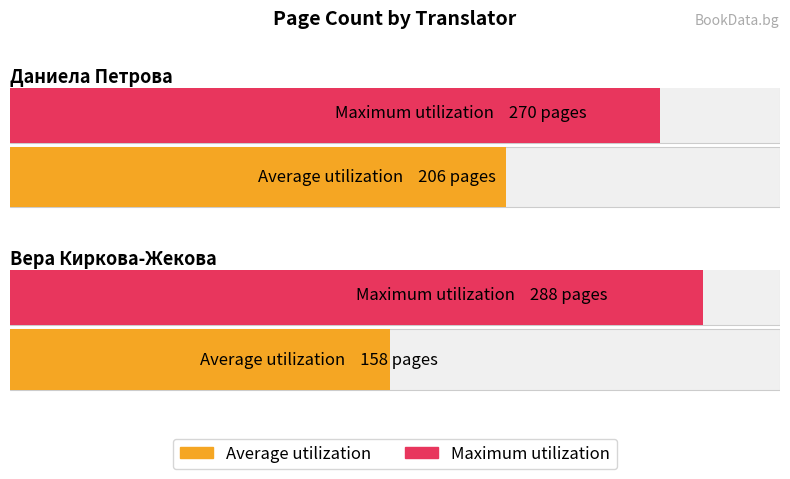

What position from the left is Даниела Петрова?

1